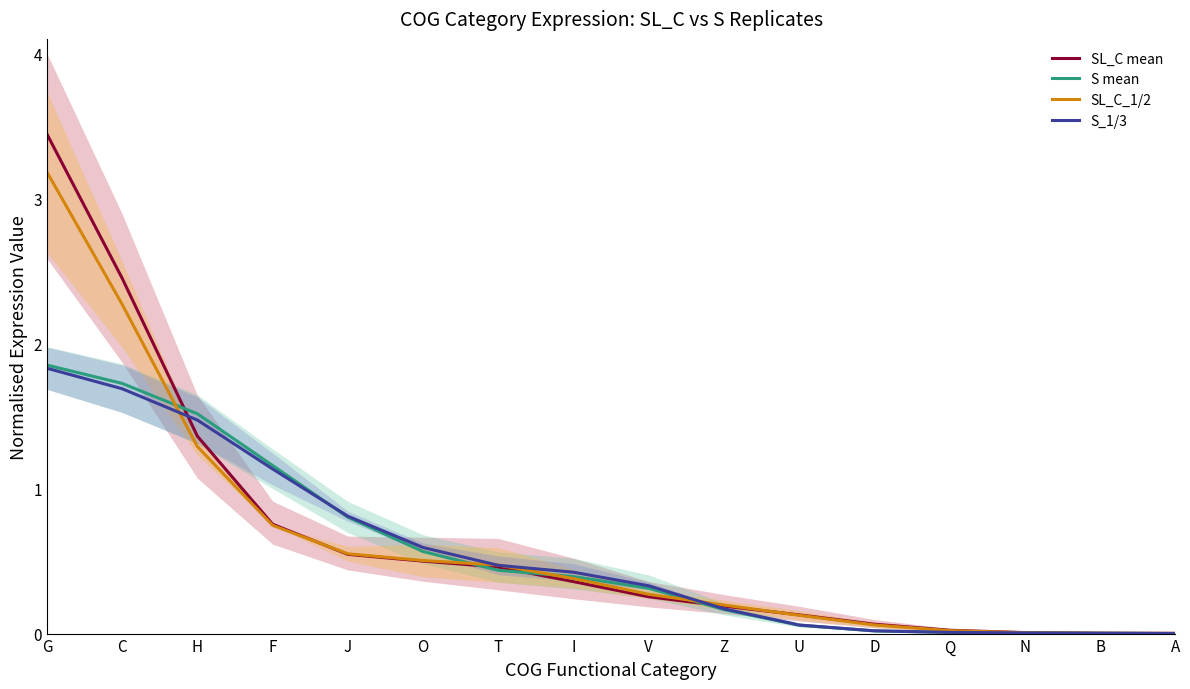

Does the chart display data point markers on the line(s)?

No